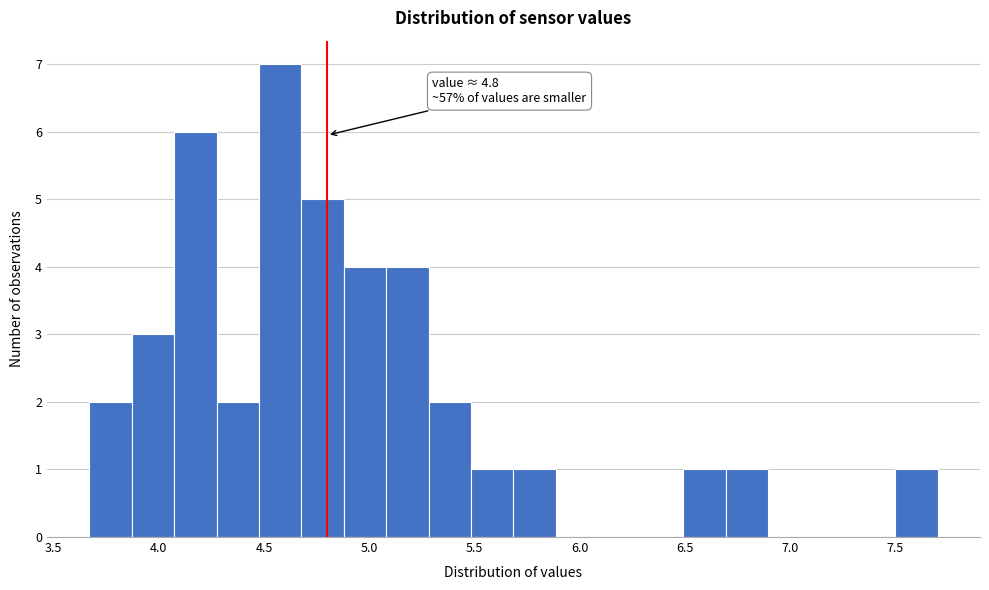

Over which range of the x-axis is the bar tallest?

4.50 to 4.70